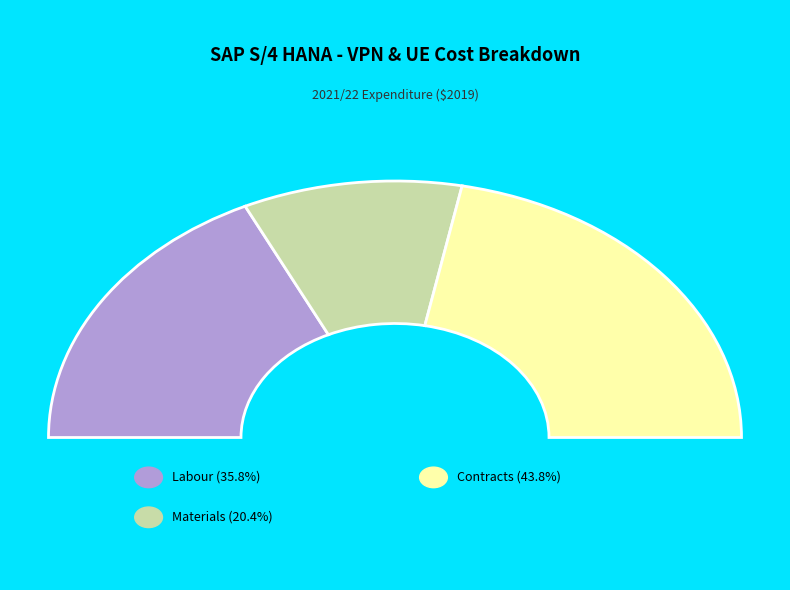

To the nearest percent, what portion does Materials represent?

20%